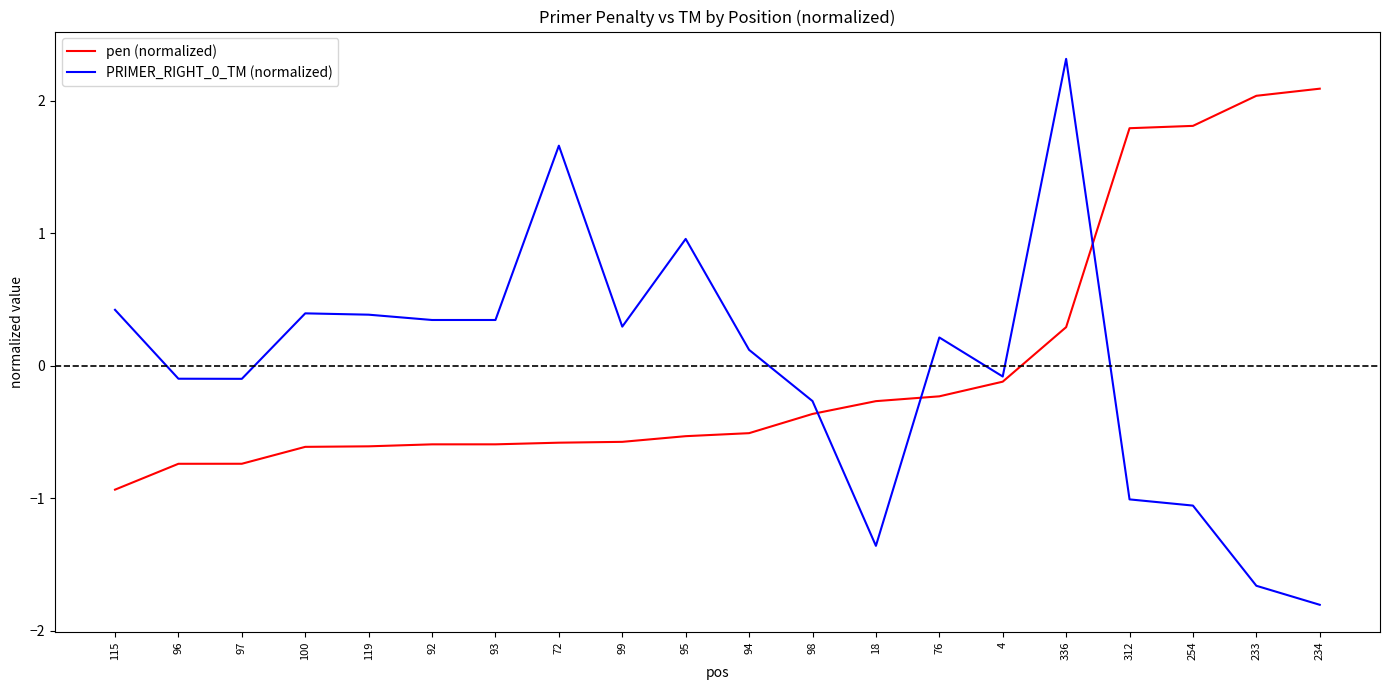

True or false: PRIMER_RIGHT_0_TM (normalized) has a value of 2.3 at 336.

True